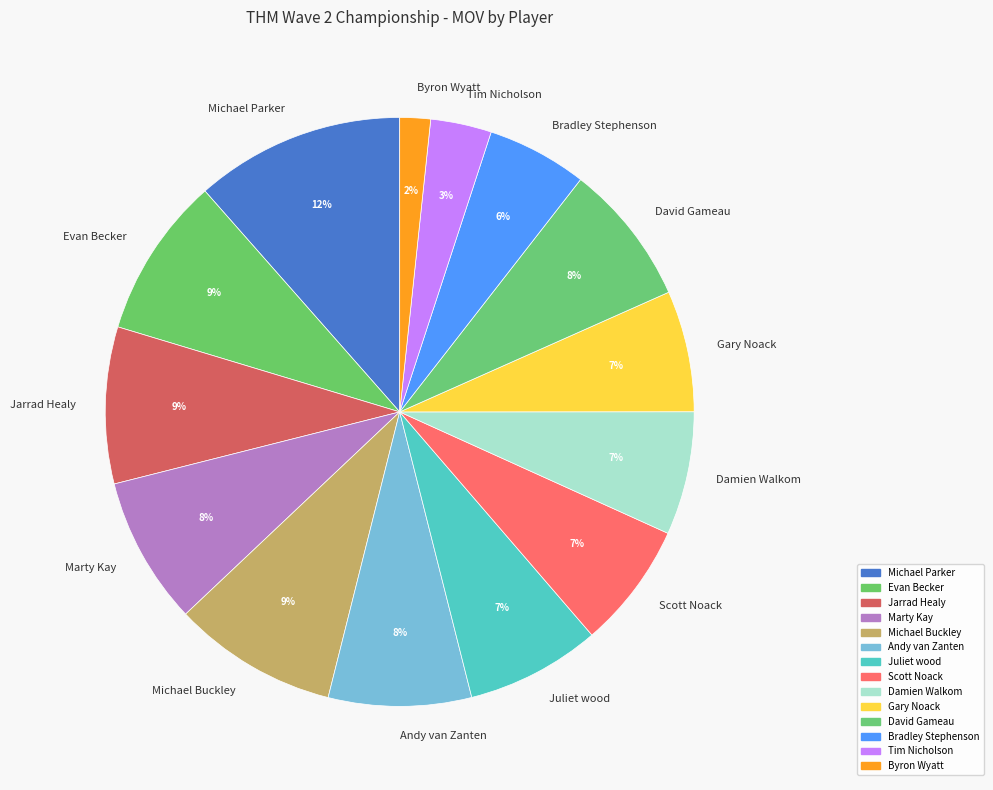

Which category has the smallest portion of the pie?

Byron Wyatt